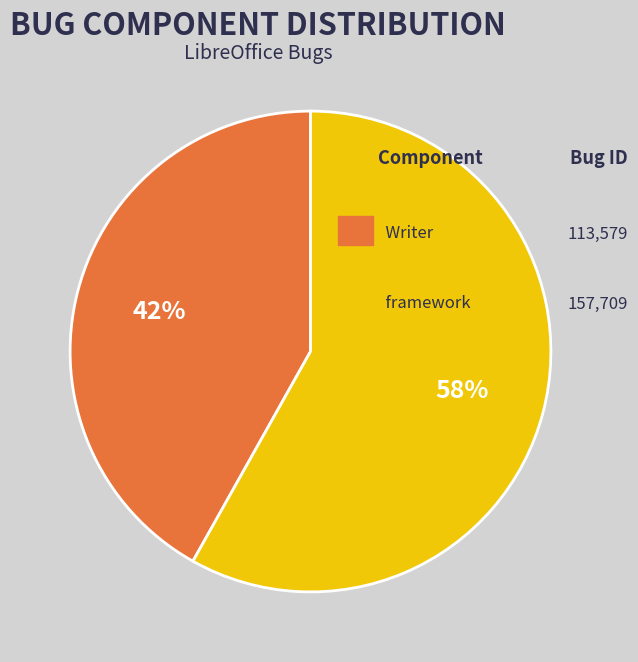

Is there a majority slice in this chart?

Yes